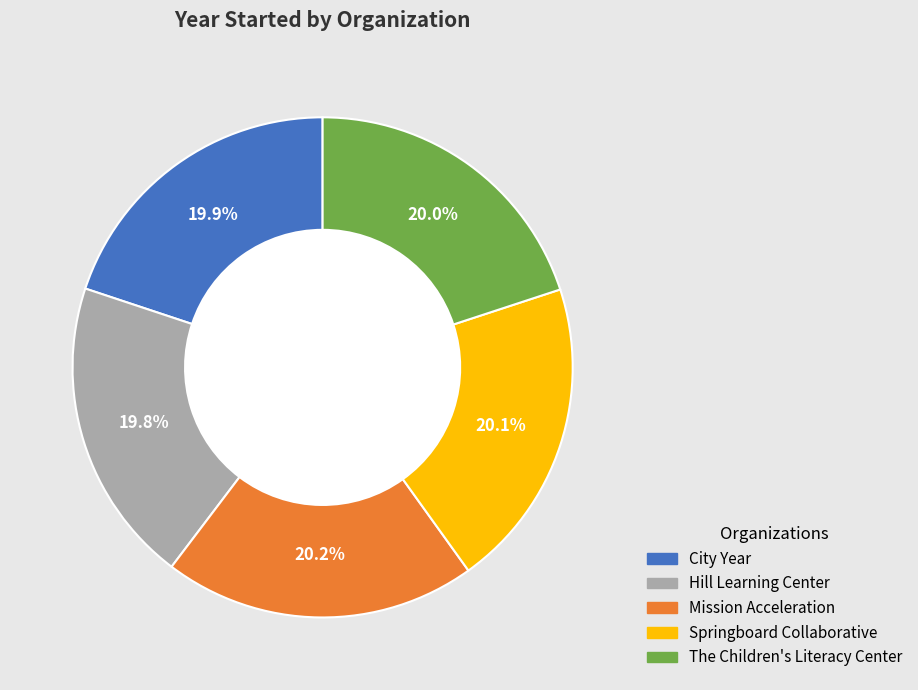

What percentage is the Hill Learning Center slice, to the nearest percent?

20%